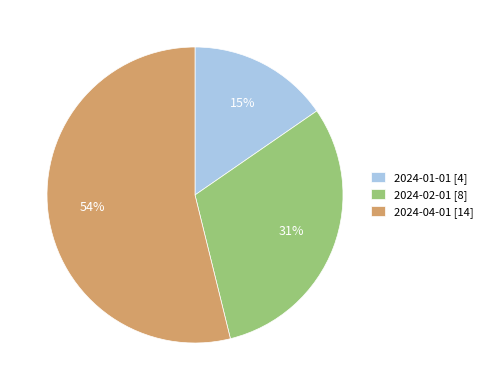

Is there any slice that represents more than half of the pie?

Yes